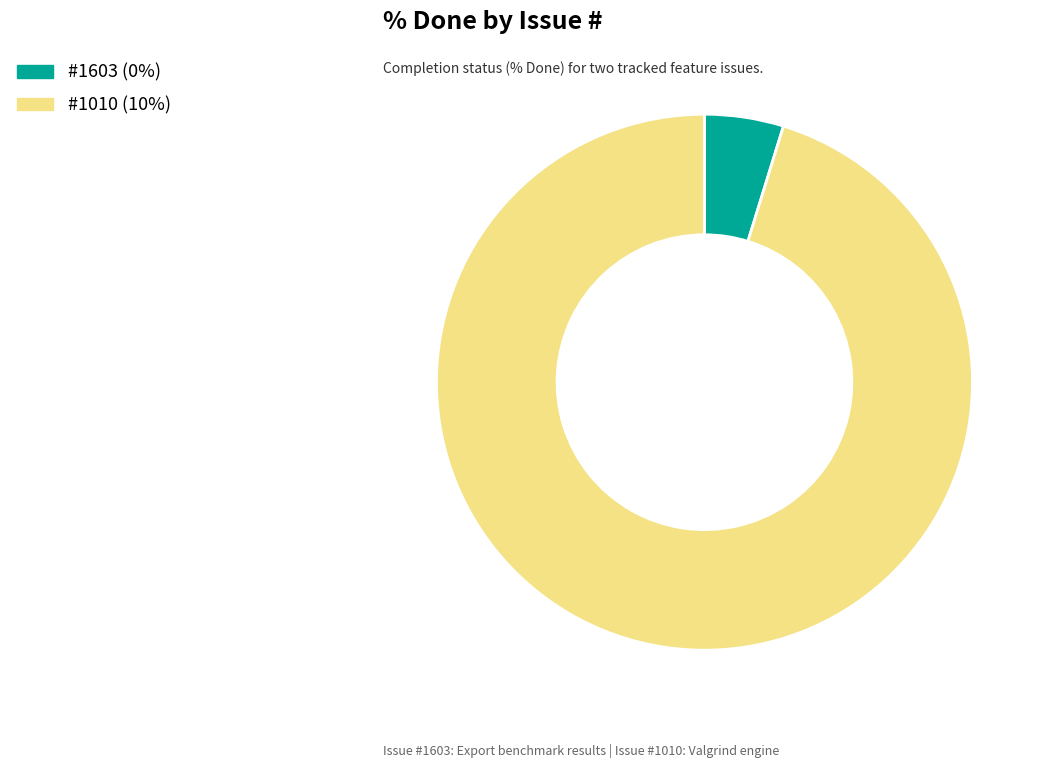

Is there any slice that represents more than half of the pie?

Yes